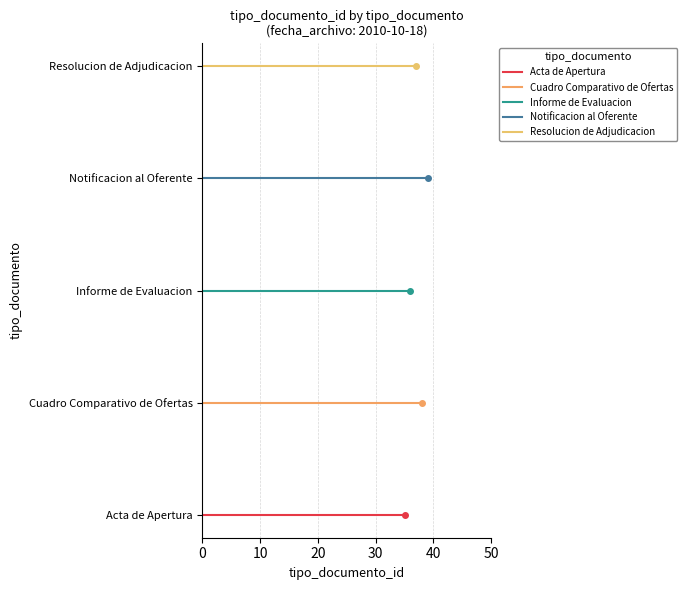

Which series has the largest range (max minus min)?

Acta de Apertura